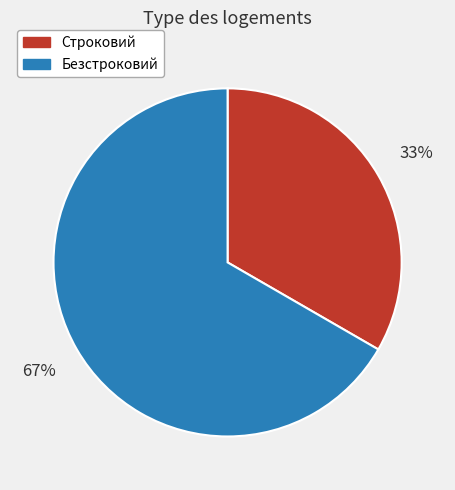

Rank the categories by value from lowest to highest.

Строковий, Безстроковий